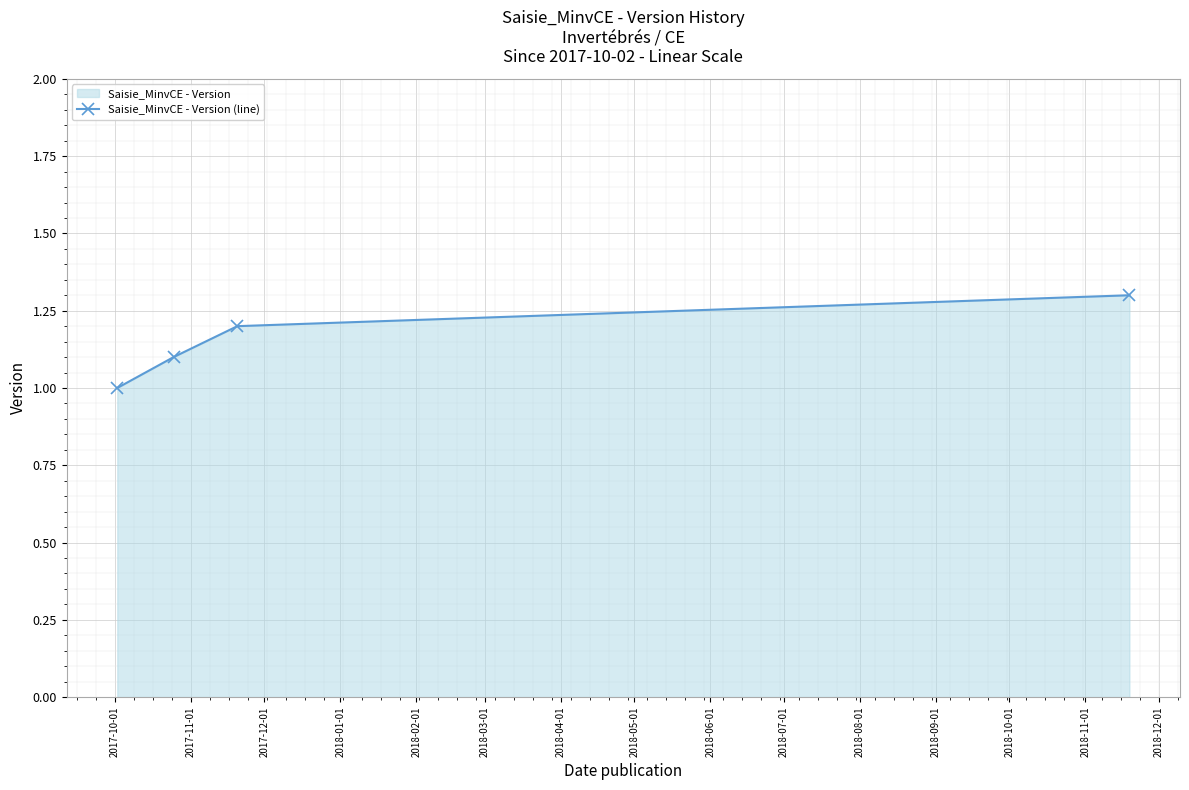

What is the value of the 4th point from the left?

1.3